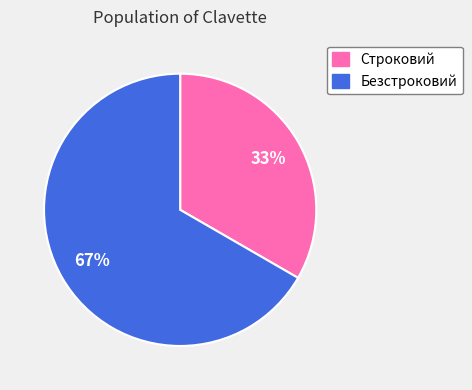

Is the sum of Строковий and Безстроковий greater than half?

Yes